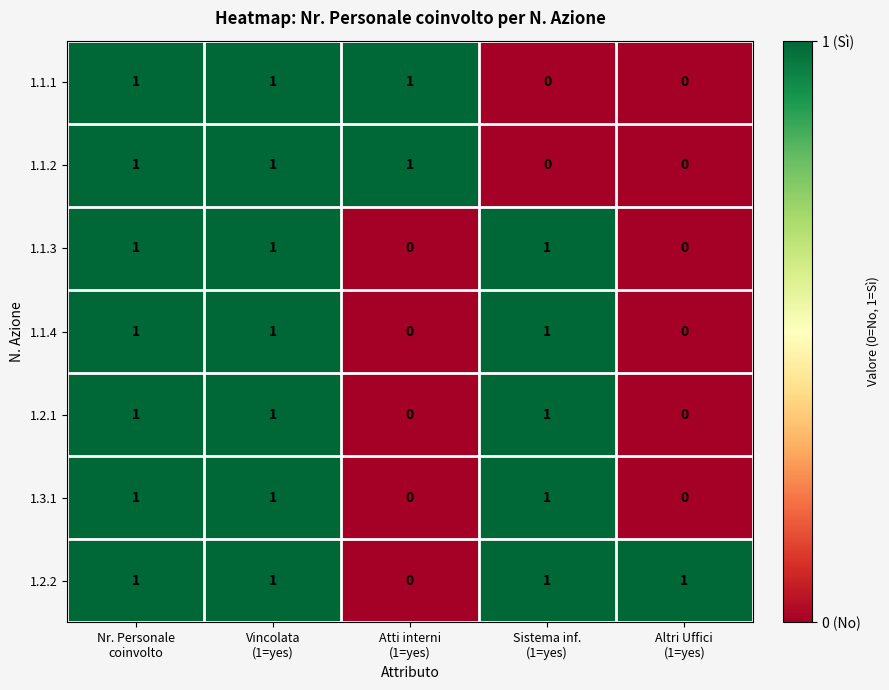

What is the sum of all 1.1.3 values?

3